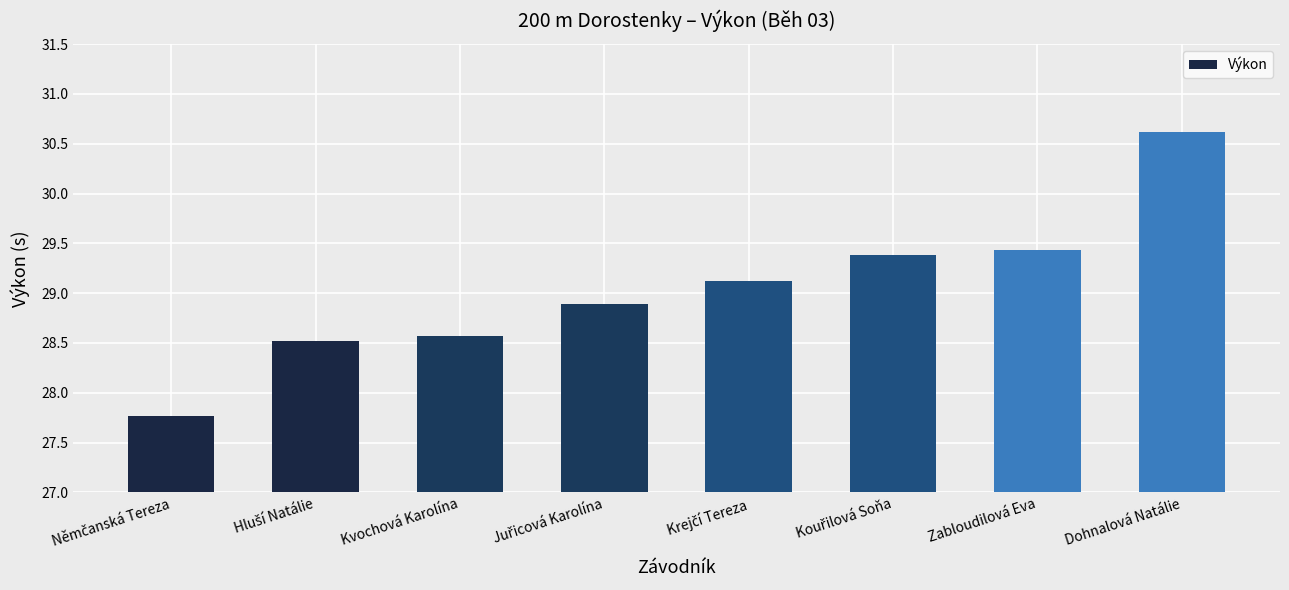

The chart shows a value of 29.4 at Zabloudilová Eva. True or false?

True